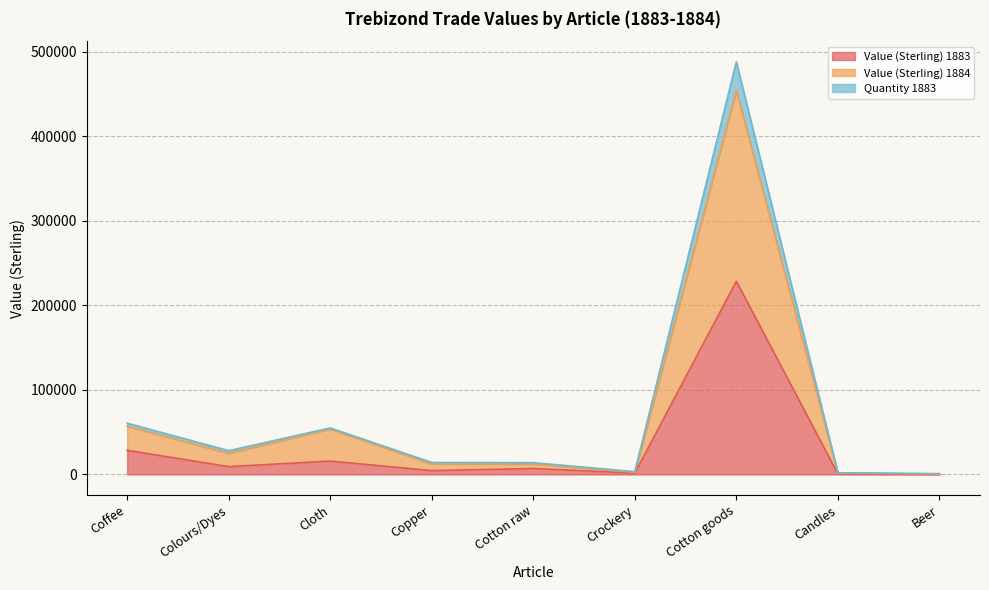

Reading left to right, what are all the values shown in this chart?

Value (Sterling) 1883: 28520	9228	15777	4500	7020	1504	228440	640	301
Value (Sterling) 1884: 57040	25005	53777	12400	12333	2548	454150	1660	552
Quantity 1883: 60605	28081	54967	14120	13893	3300	487980	1980	929